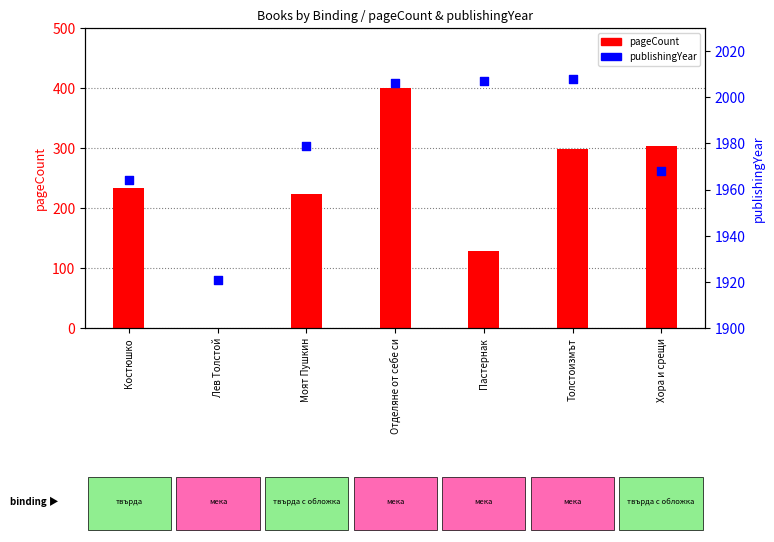

Which series has the largest total across all categories?

publishingYear